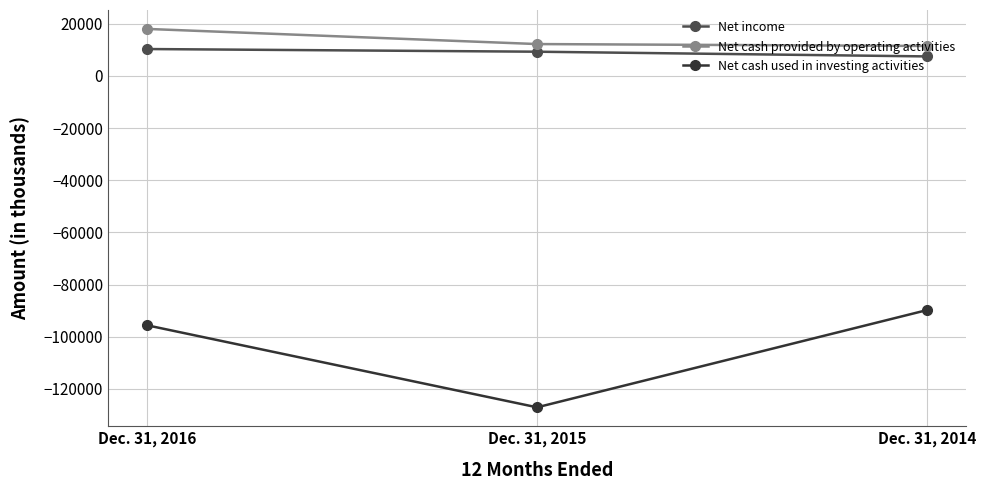

What is the smallest value displayed?

-127036